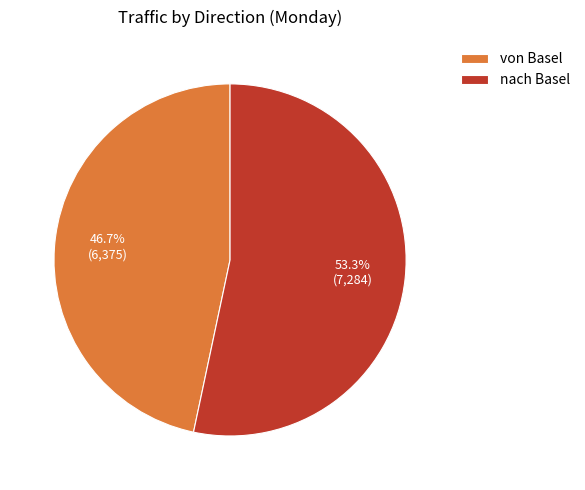

Which slice is the largest?

nach Basel